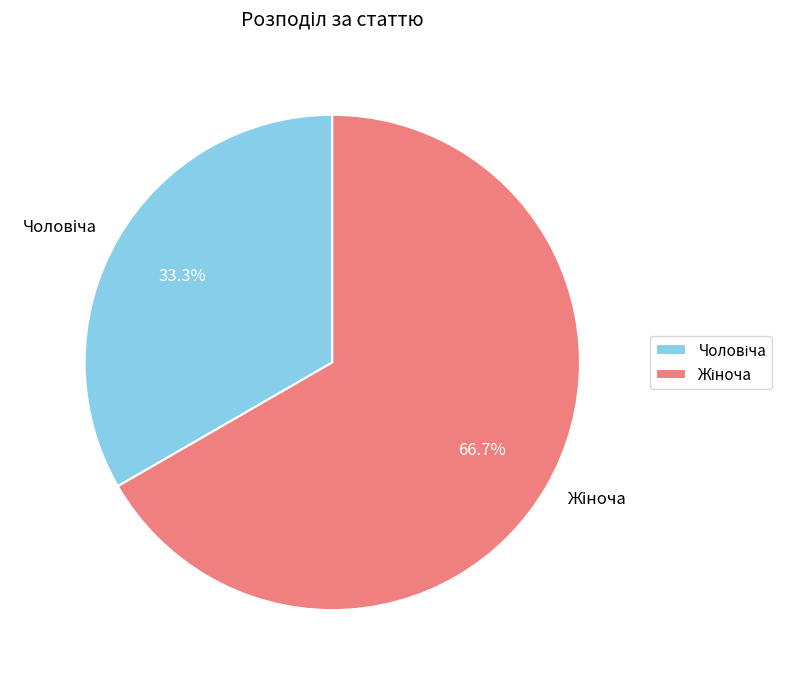

Does any single category account for the majority?

Yes